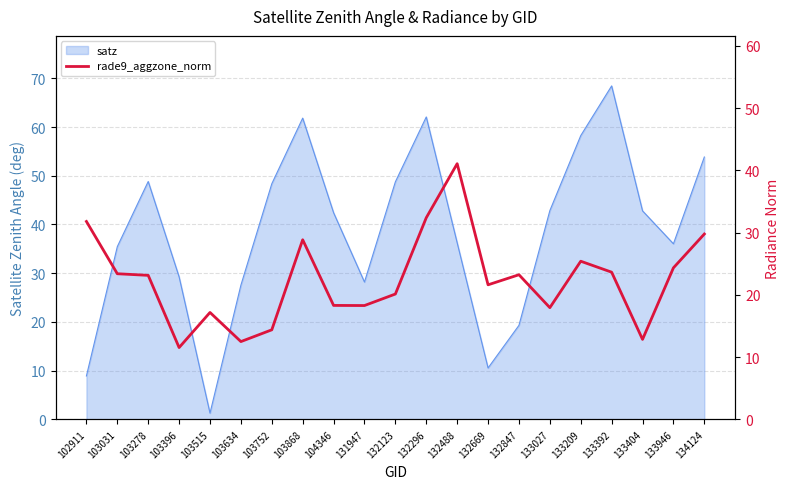

How many lines are shown in the chart?

1